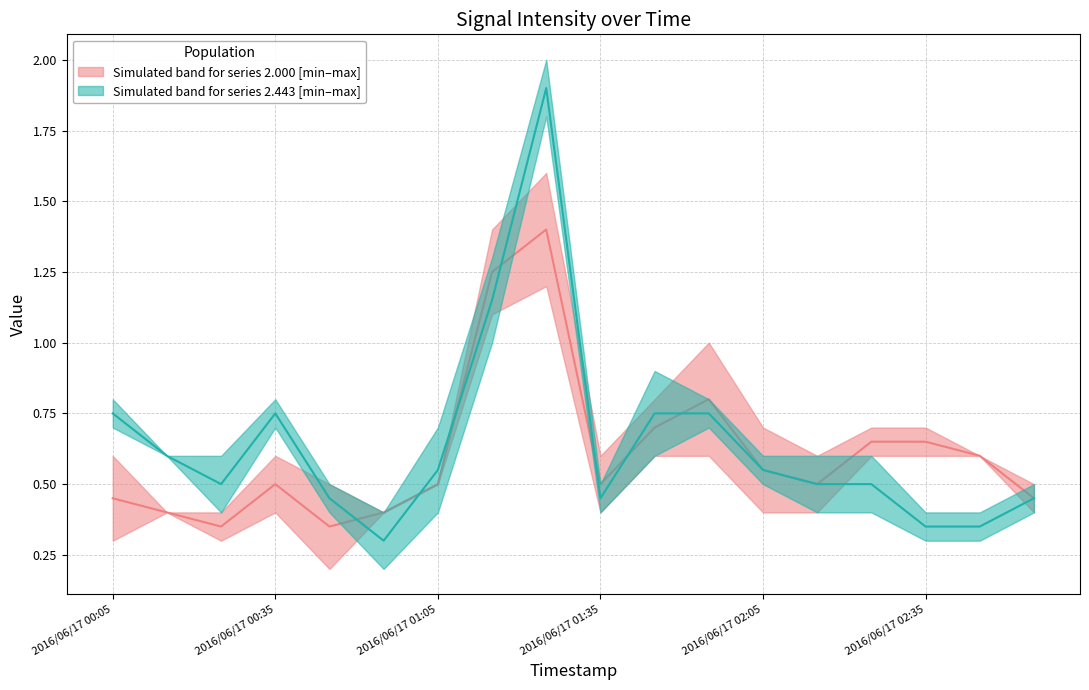

What is the average value of the Series 2.443 median series?

0.6